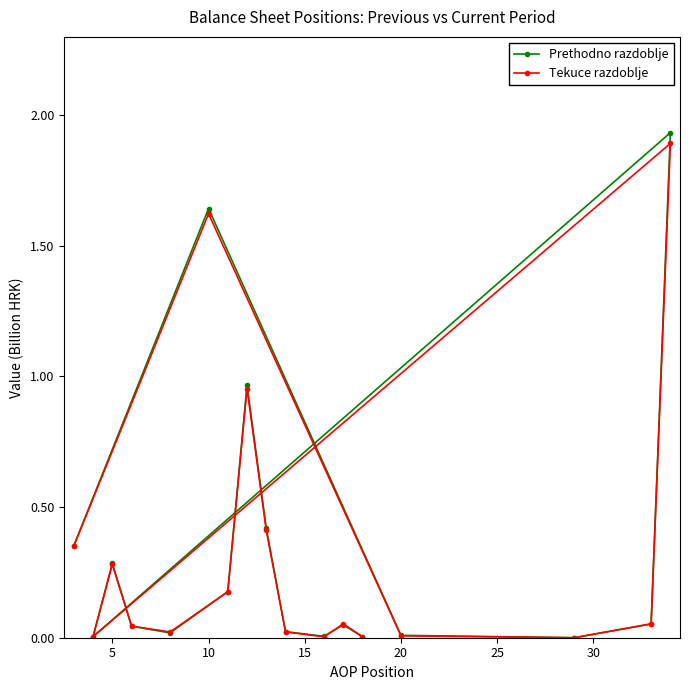

List the series in order of their peak value, lowest first.

Tekuce razdoblje, Prethodno razdoblje